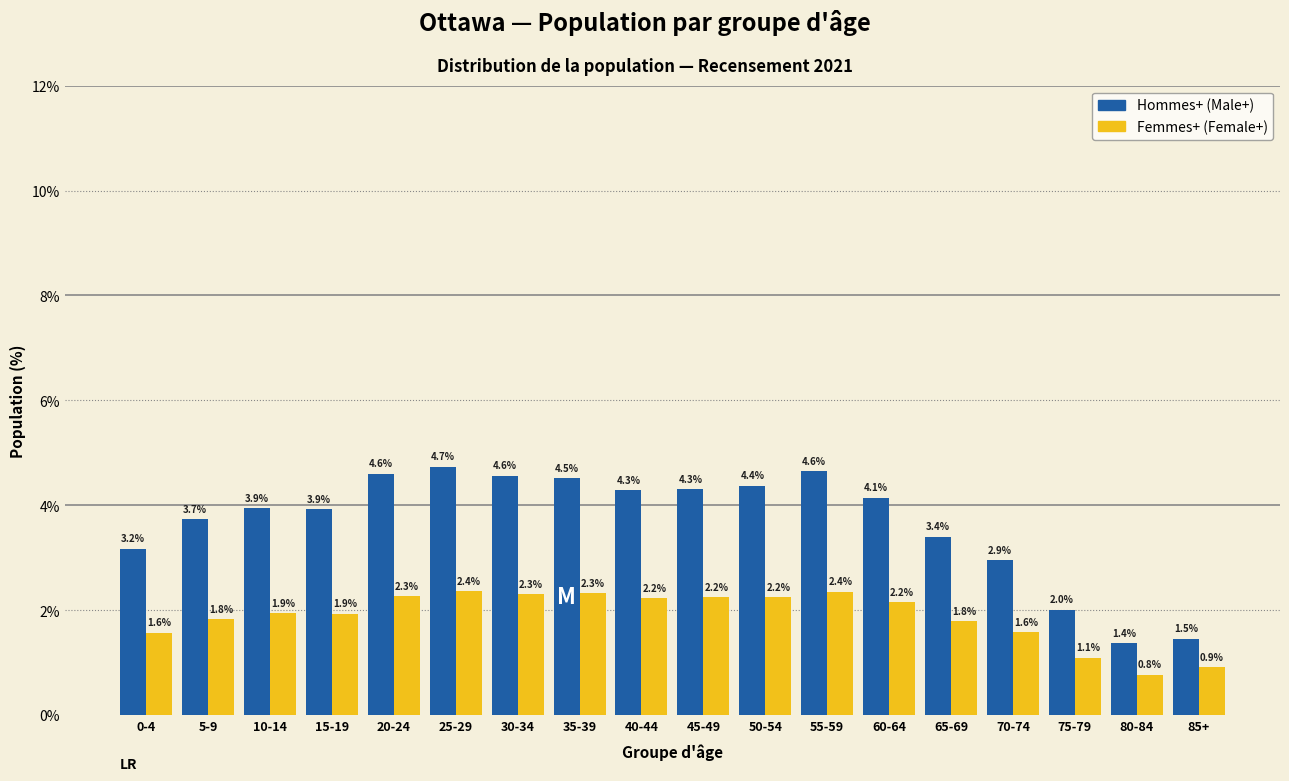

Reading right to left, transcribe all the data shown in this chart.

Hommes+ (Male+): 85+=1.5	80-84=1.4	75-79=2.0	70-74=2.9	65-69=3.4	60-64=4.1	55-59=4.6	50-54=4.4	45-49=4.3	40-44=4.3	35-39=4.5	30-34=4.6	25-29=4.7	20-24=4.6	15-19=3.9	10-14=3.9	5-9=3.7	0-4=3.2
Femmes+ (Female+): 85+=0.9	80-84=0.8	75-79=1.1	70-74=1.6	65-69=1.8	60-64=2.2	55-59=2.4	50-54=2.2	45-49=2.2	40-44=2.2	35-39=2.3	30-34=2.3	25-29=2.4	20-24=2.3	15-19=1.9	10-14=1.9	5-9=1.8	0-4=1.6